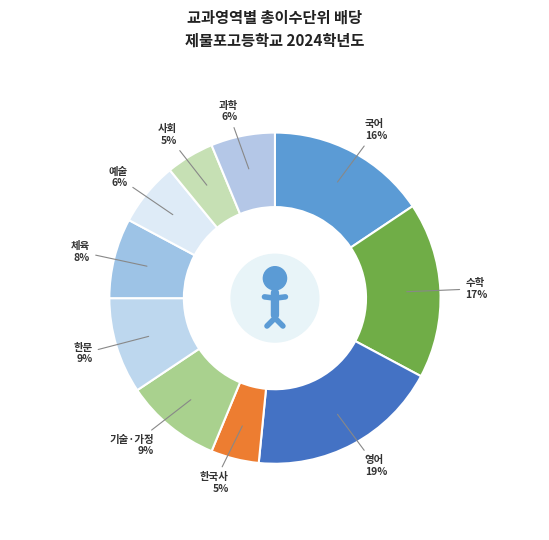

Does any single category account for the majority?

No